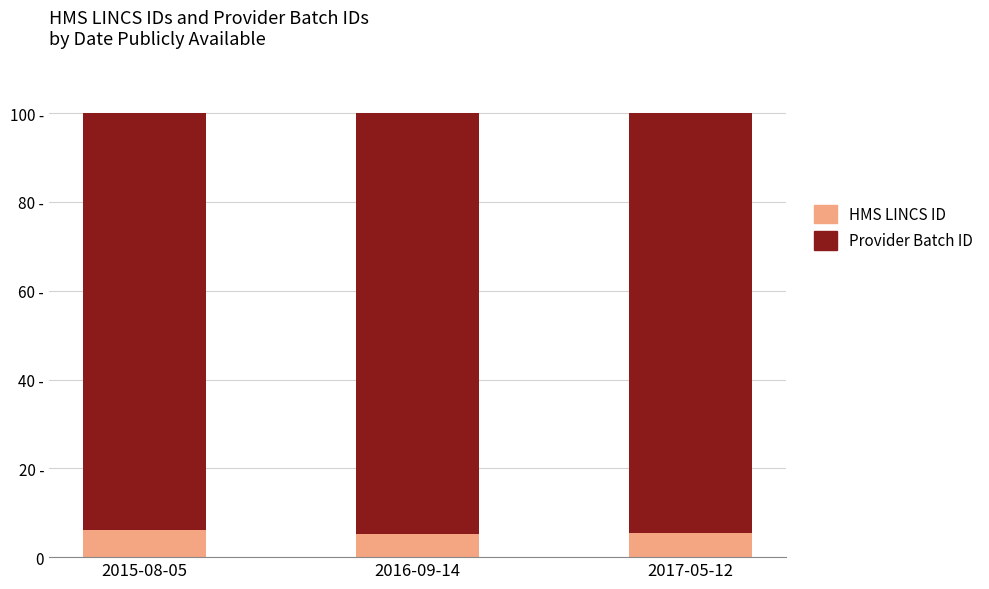

What are all the series names shown in the legend?

HMS LINCS ID, Provider Batch ID